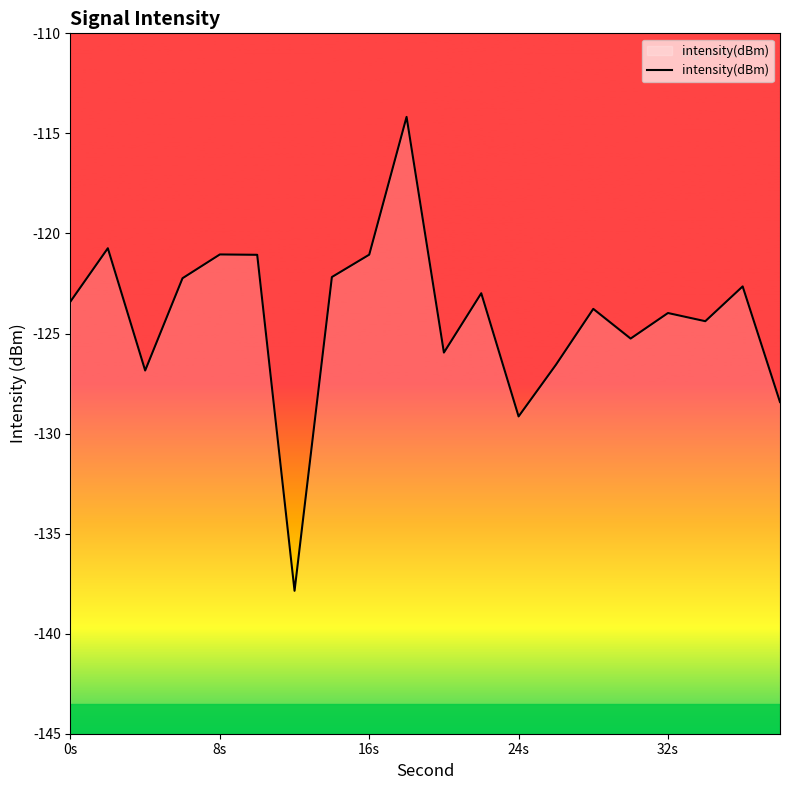

What is the difference between the maximum and minimum values?

23.7